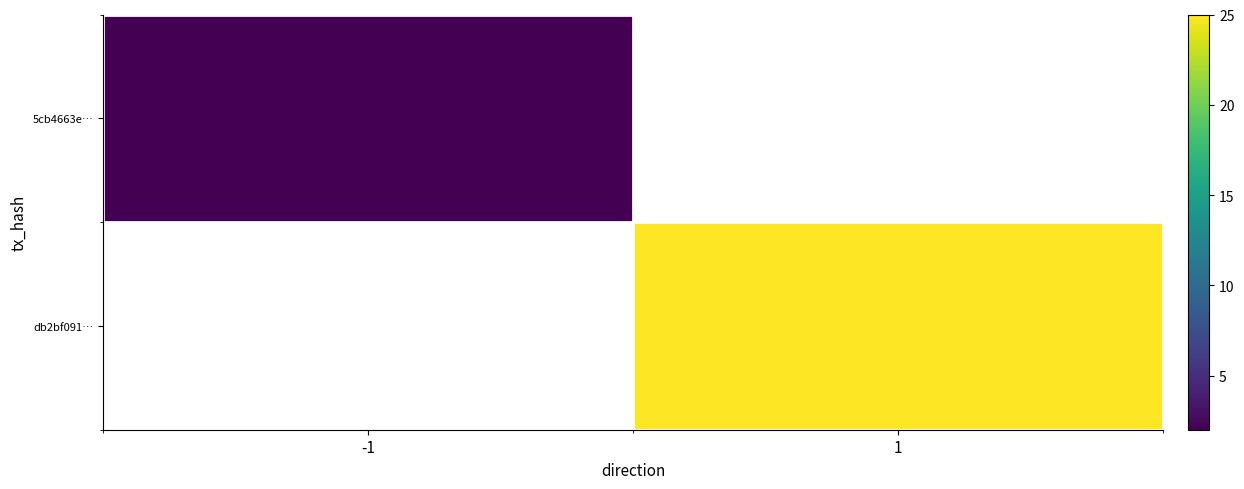

At how many categories does at least one series exceed 23?

1